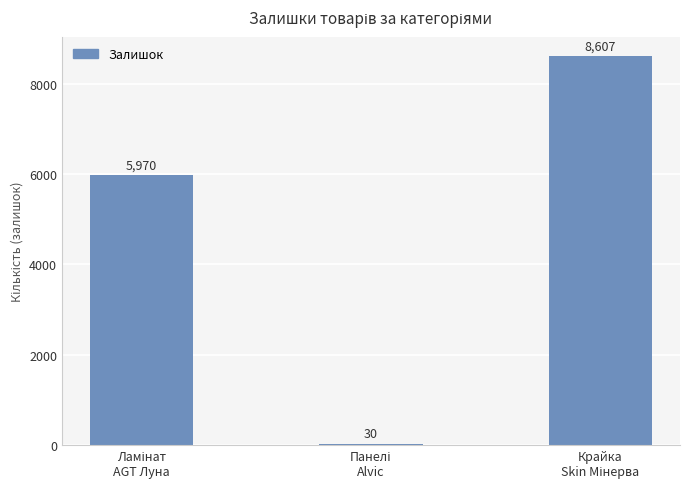

Reading right to left, transcribe all the data shown in this chart.

8607	30	5970